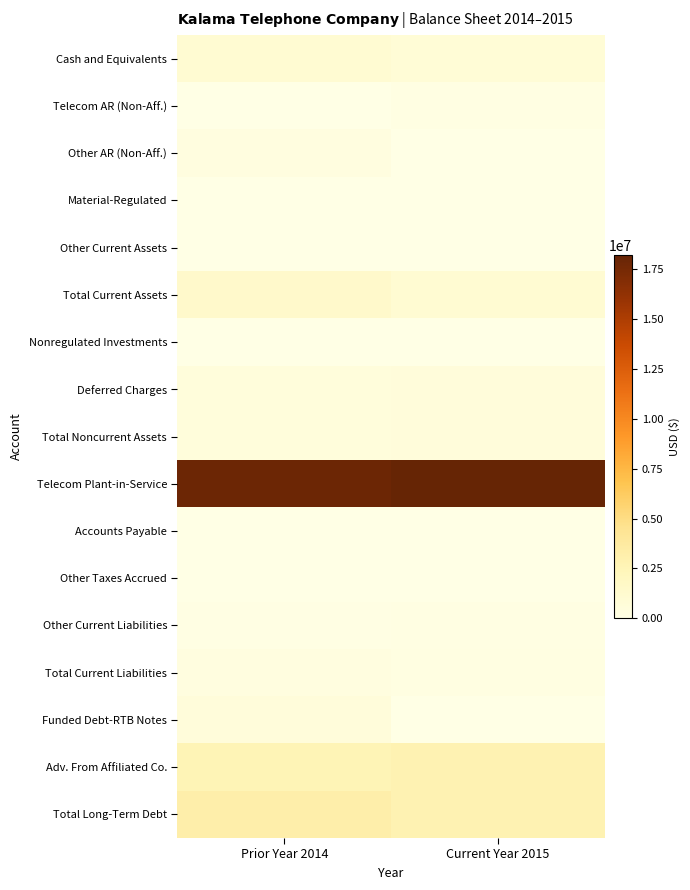

Which series has the largest total across all categories?

Telecom Plant-in-Service